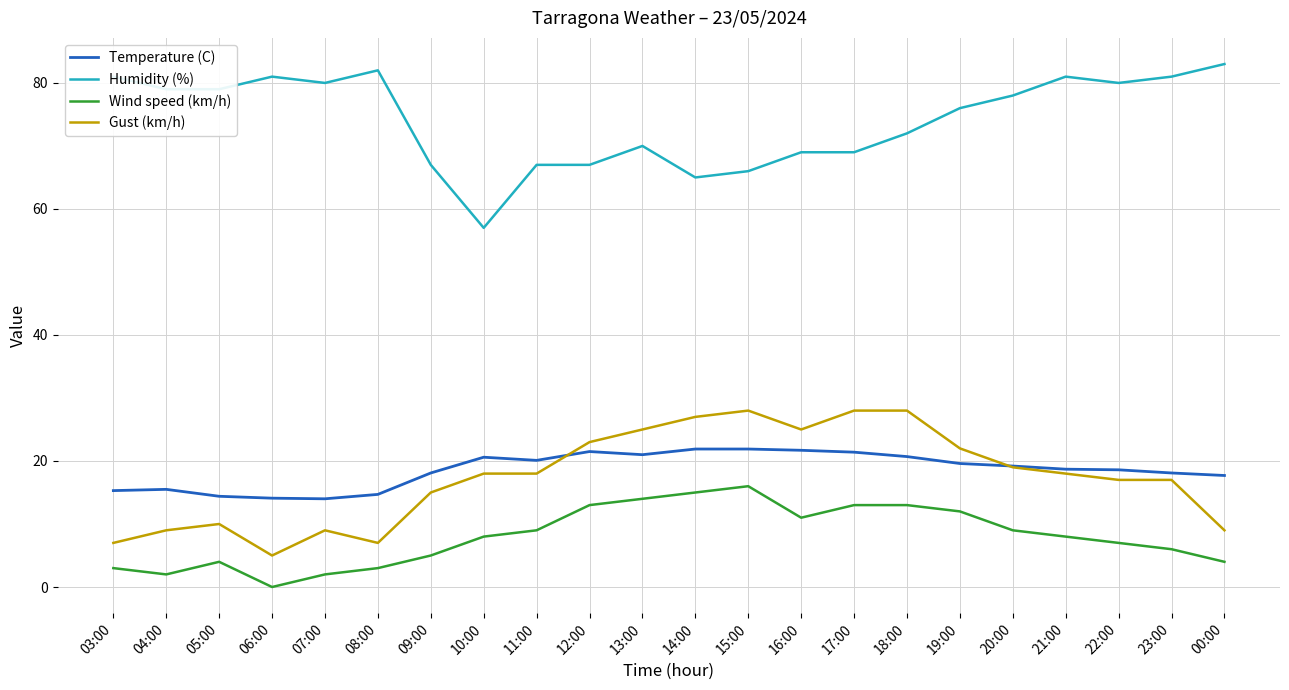

What is the maximum value shown in the chart?

83.0